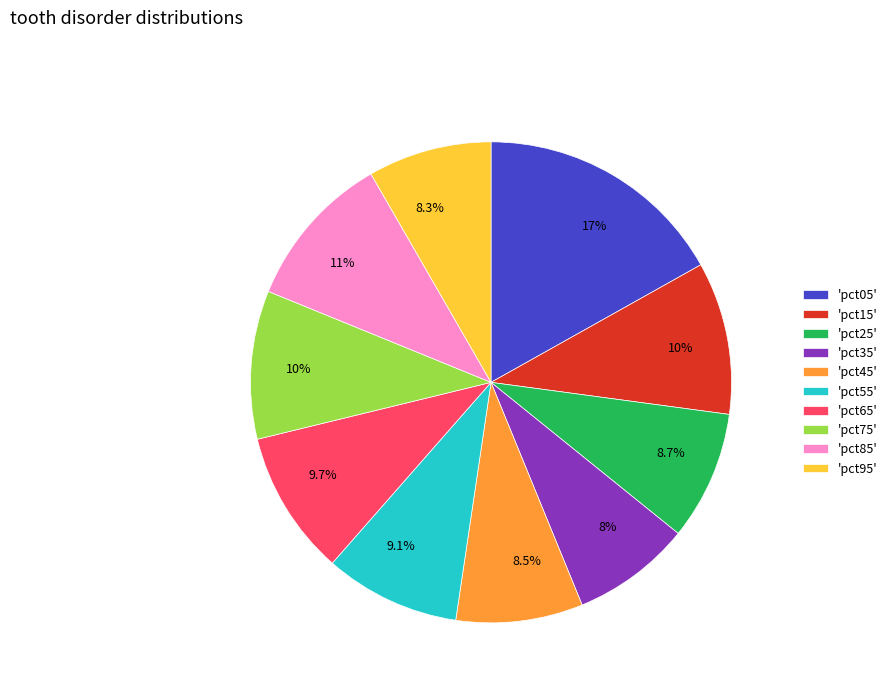

What is the largest slice in the pie chart?

'pct05'